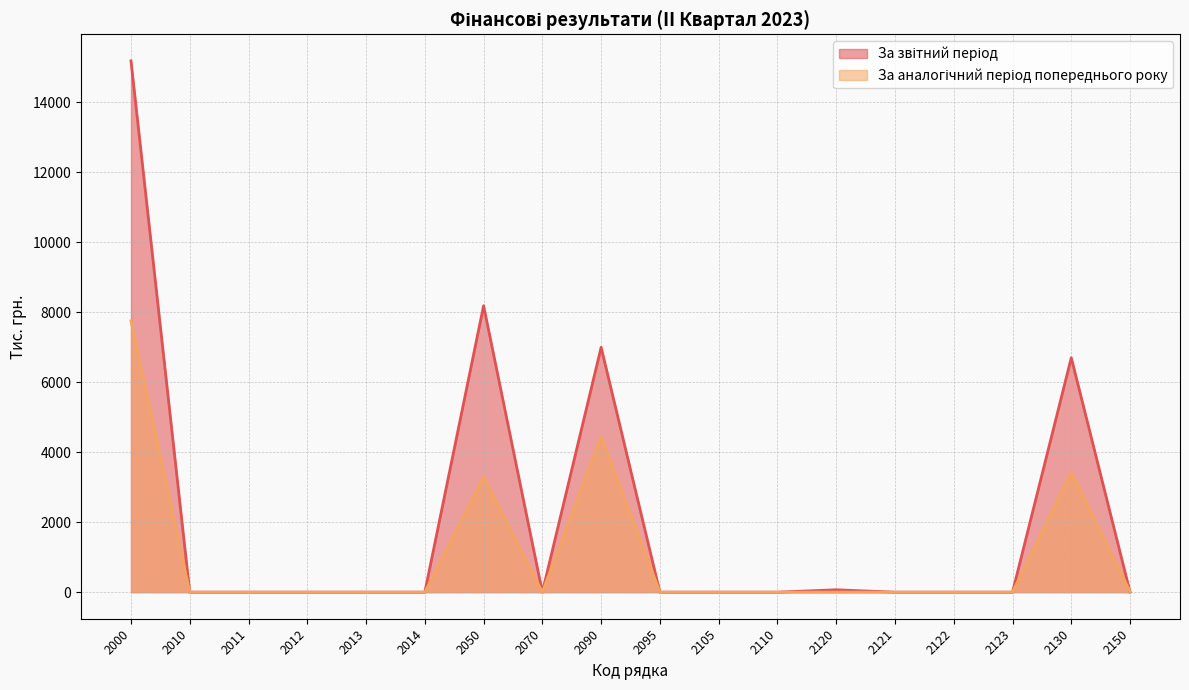

At which category does За аналогічний період попереднього року reach its first local peak?

2050